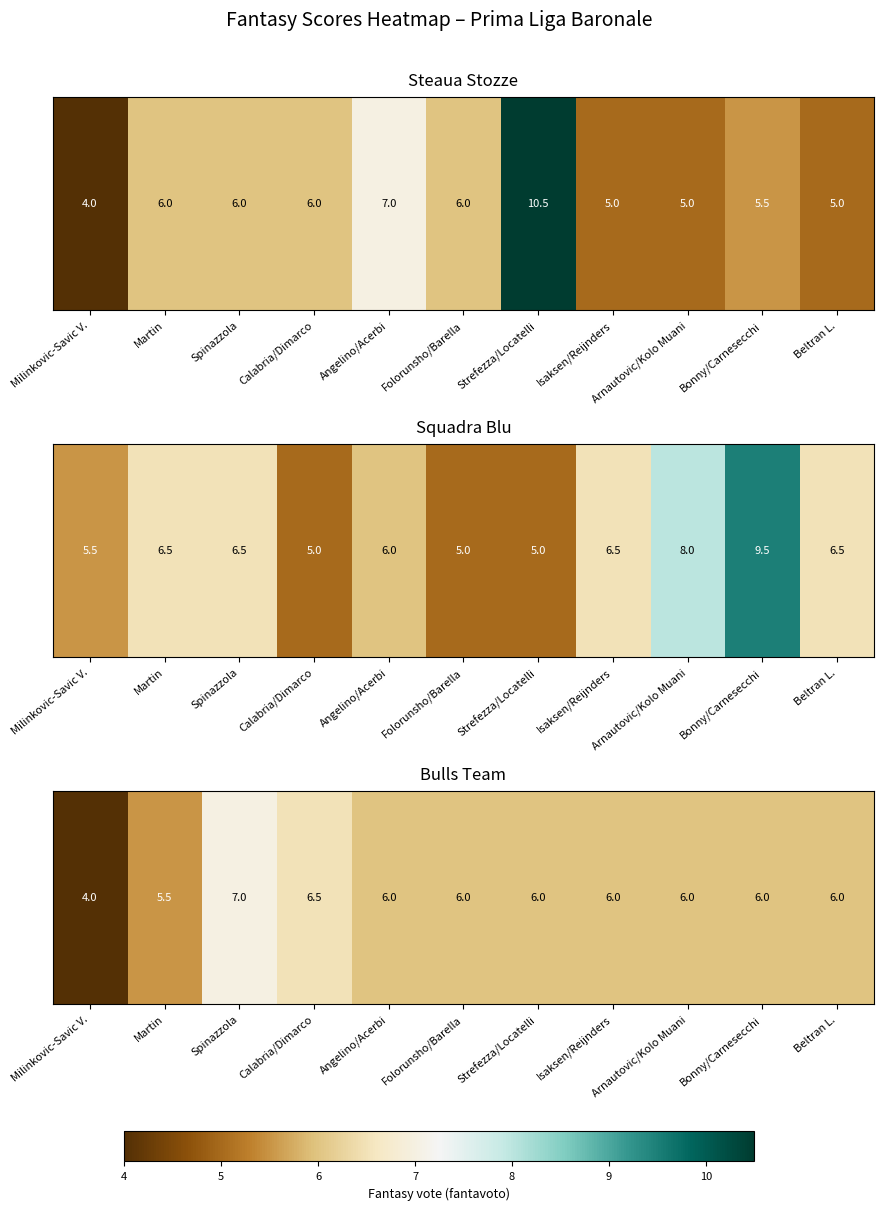

What is the smallest value displayed?

4.0